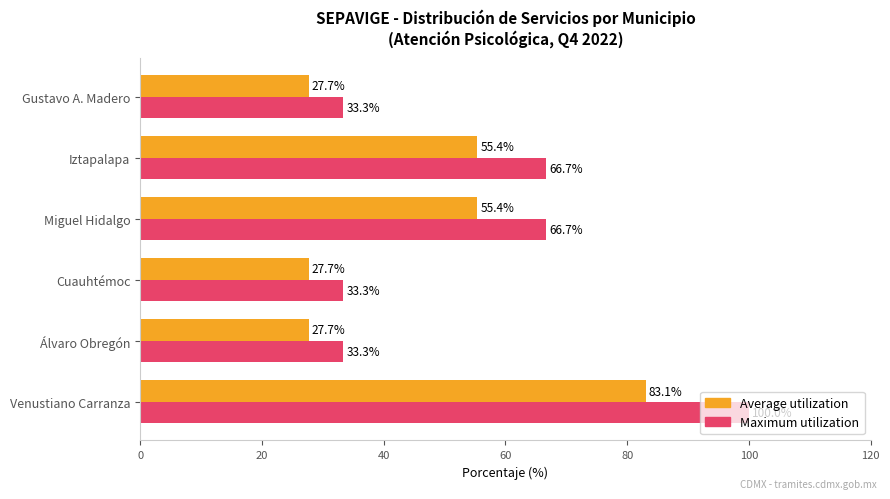

Rank the series by their maximum value, from highest to lowest.

Maximum utilization, Average utilization